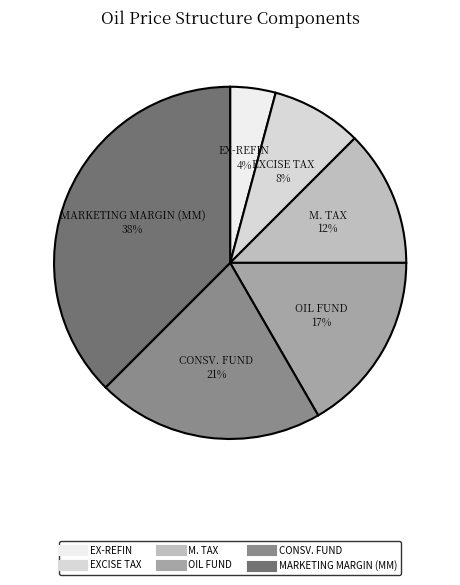

Between MARKETING MARGIN (MM) and CONSV. FUND, which is larger?

MARKETING MARGIN (MM)